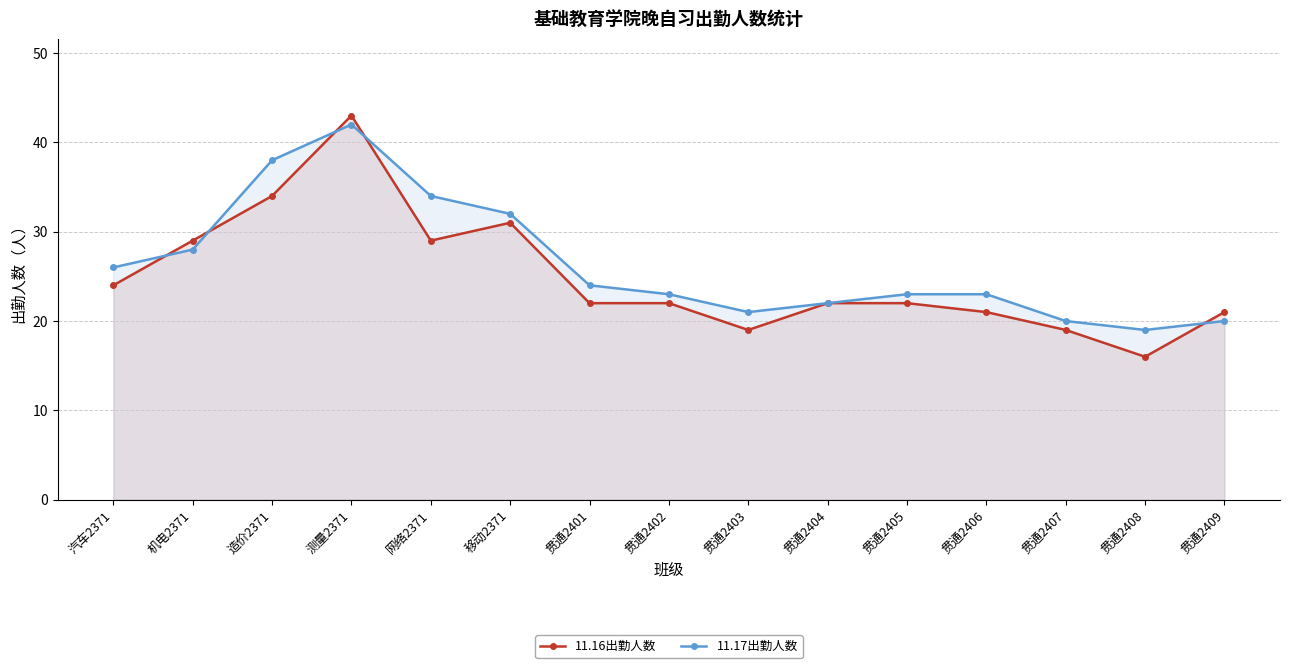

How many data points in 11.16出勤人数 are above 22?

6